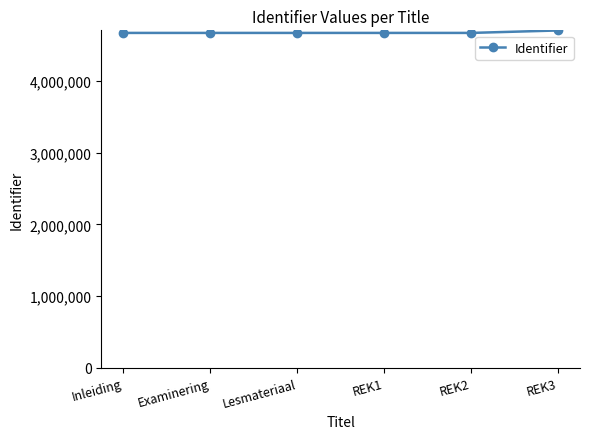

What is the greatest value displayed?

4705276